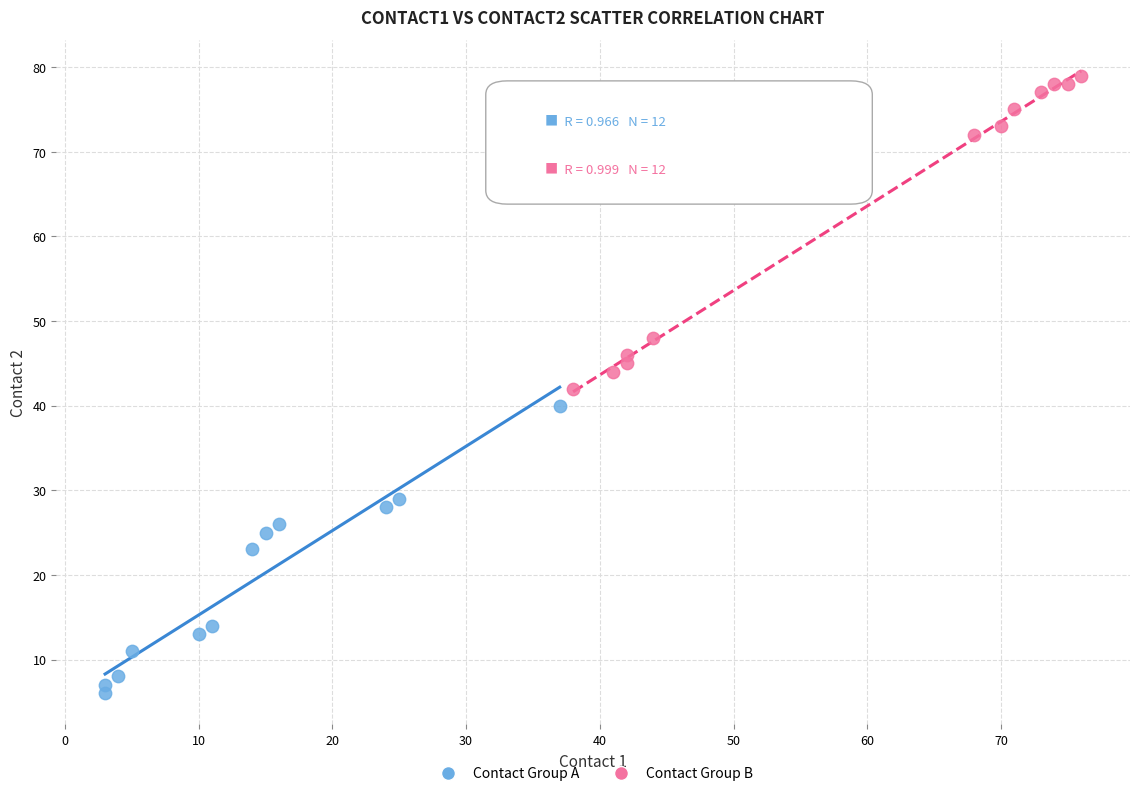

Which series reaches the maximum Y coordinate?

Contact Group B